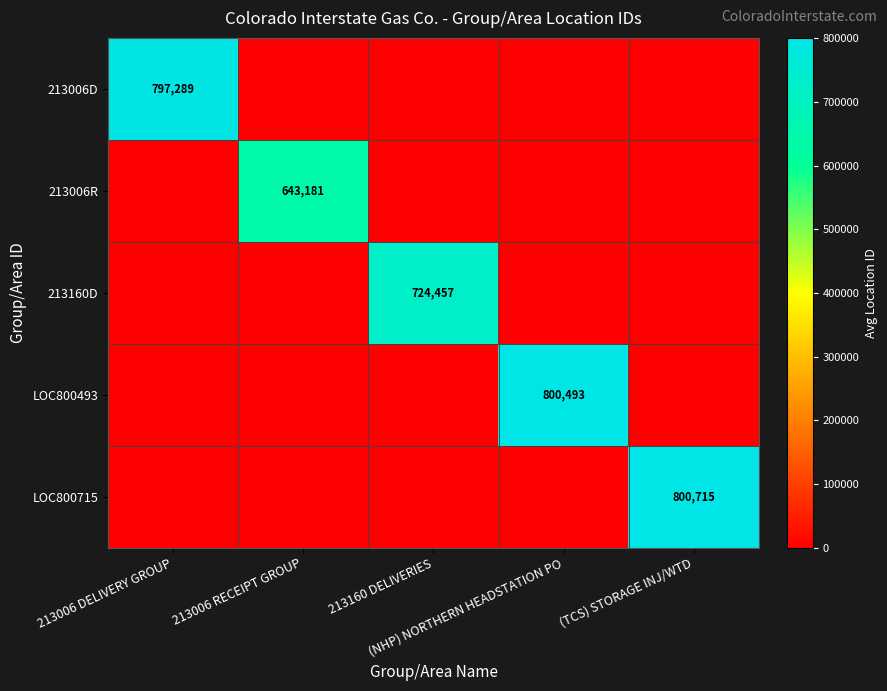

What is the sum of all 213006R values?

643181.1